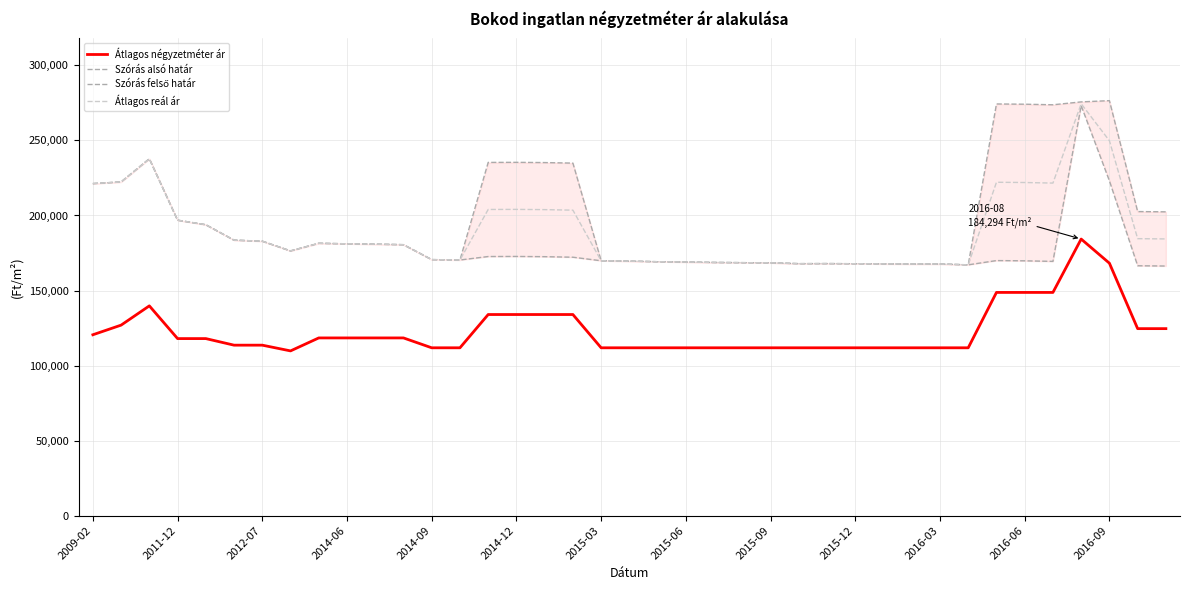

True or false: Átlagos négyzetméter ár and Átlagos reál ár cross at least once.

False